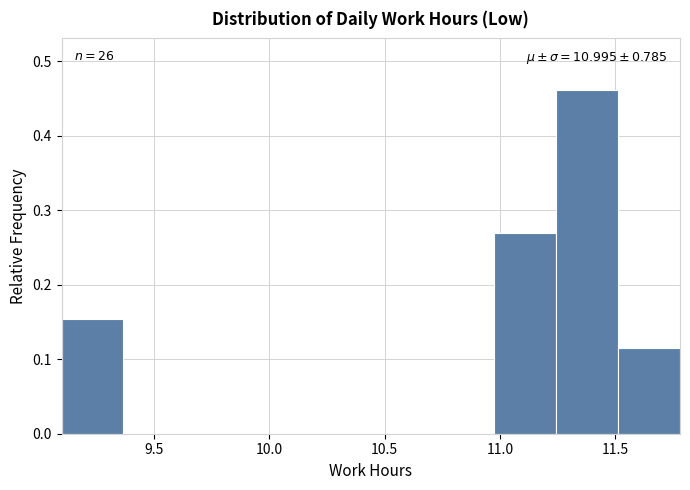

Over which range of the x-axis is the bar tallest?

11.25 to 11.50